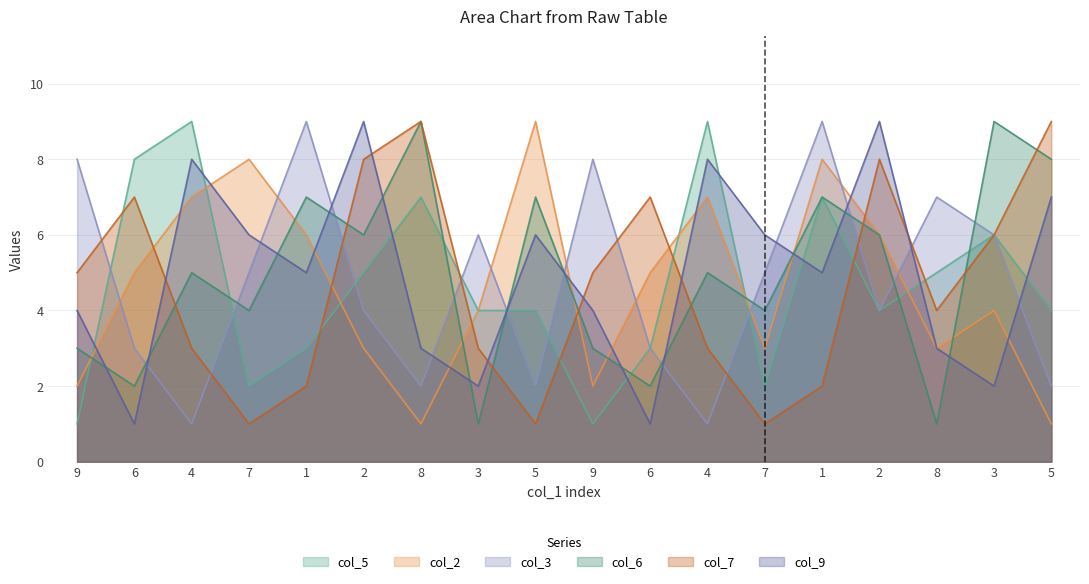

What is the minimum value for col_2?

1